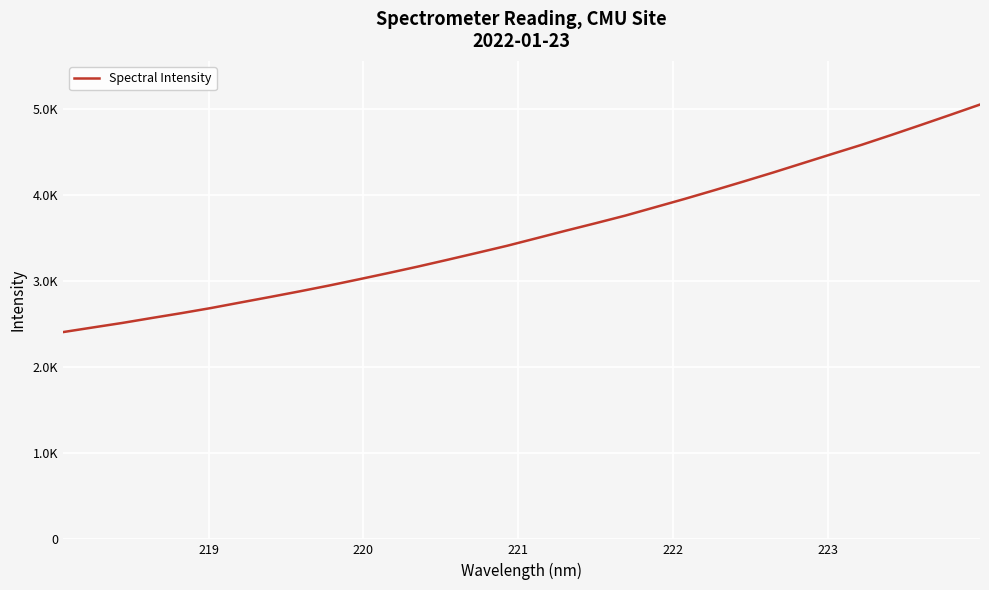

Reading right to left, extract all data points from this chart.

5053.9	4934.3	4816.4	4700.1	4586.4	4479.7	4371.7	4263.7	4159.3	4056.8	3956.3	3859.6	3762.9	3674.8	3588.6	3500.1	3411.9	3330.5	3250.2	3171.3	3095.9	3022.8	2951.0	2883.0	2817.4	2753.4	2688.8	2629.2	2572.9	2515.2	2462.3	2408.8